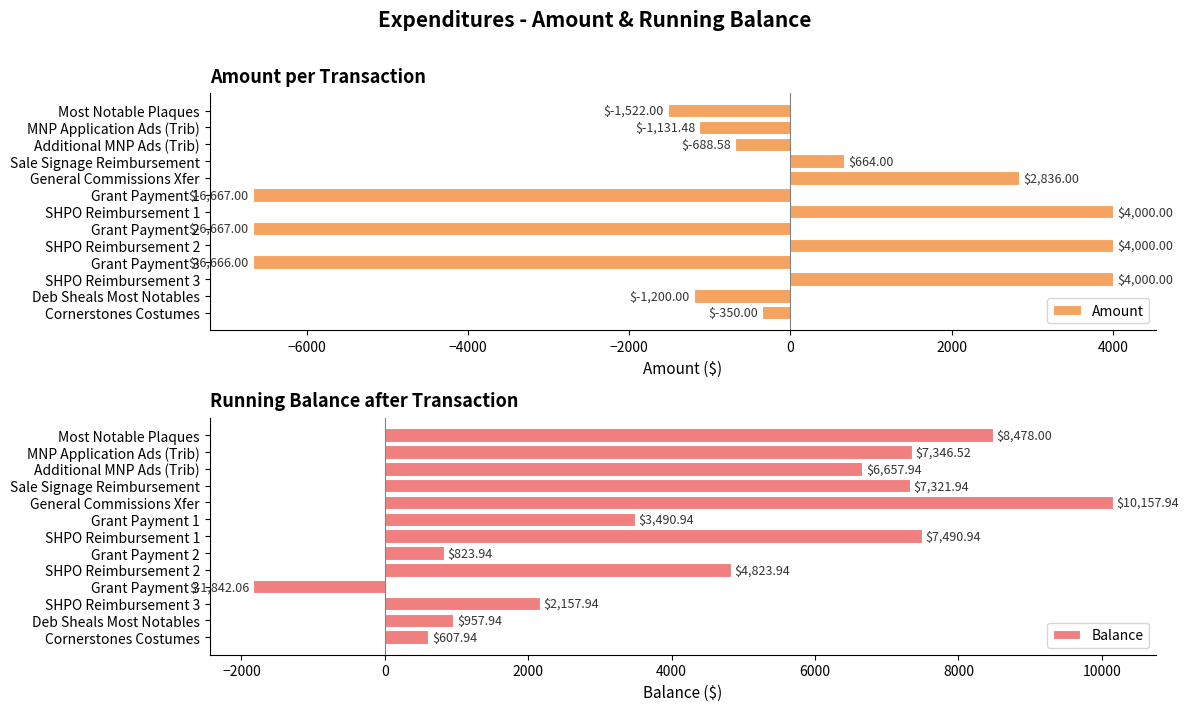

Are the bars horizontal?

Yes